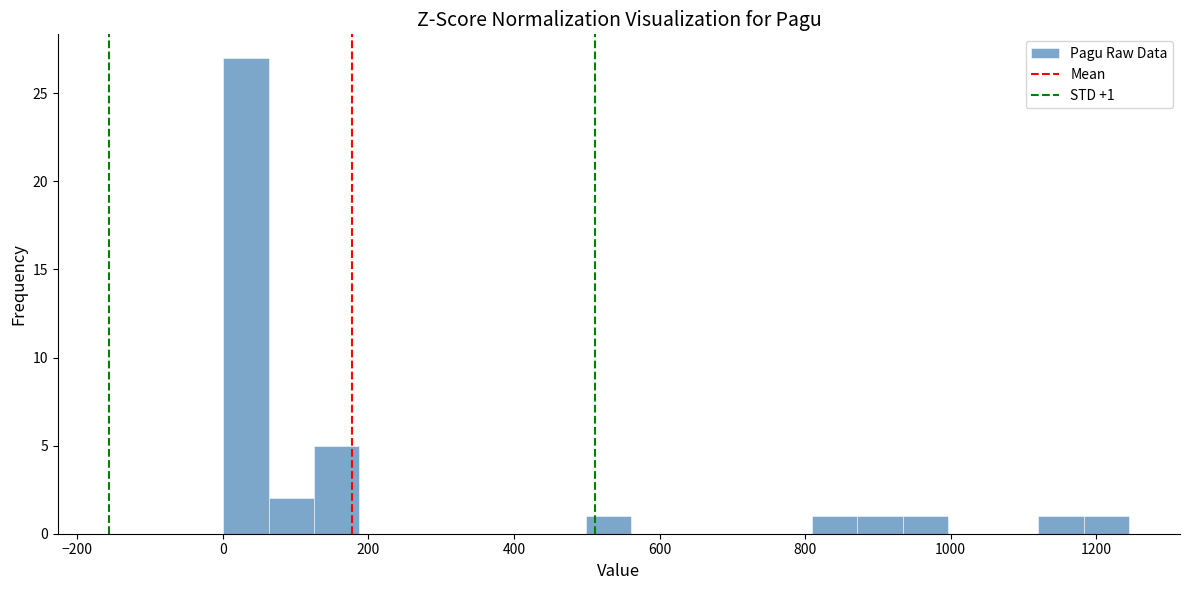

Read against the x-axis, roughly where is the centre of the tallest bar?

40